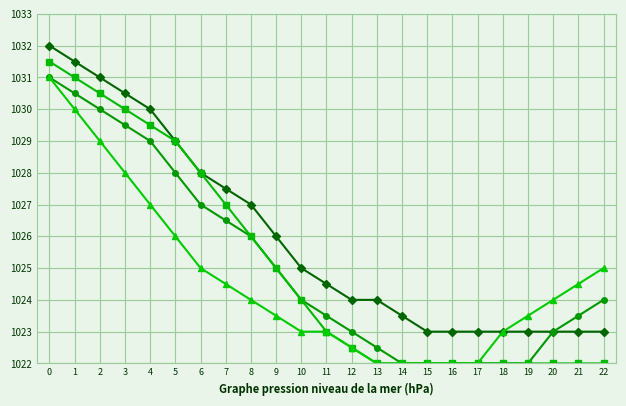

What is the total value across all series at 8?

4103.0